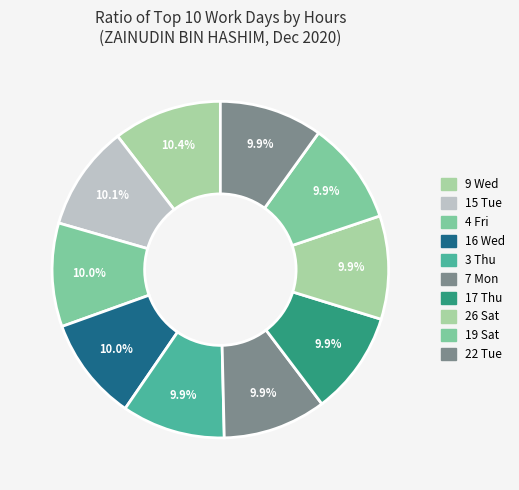

What is the largest slice in the pie chart?

9 Wed